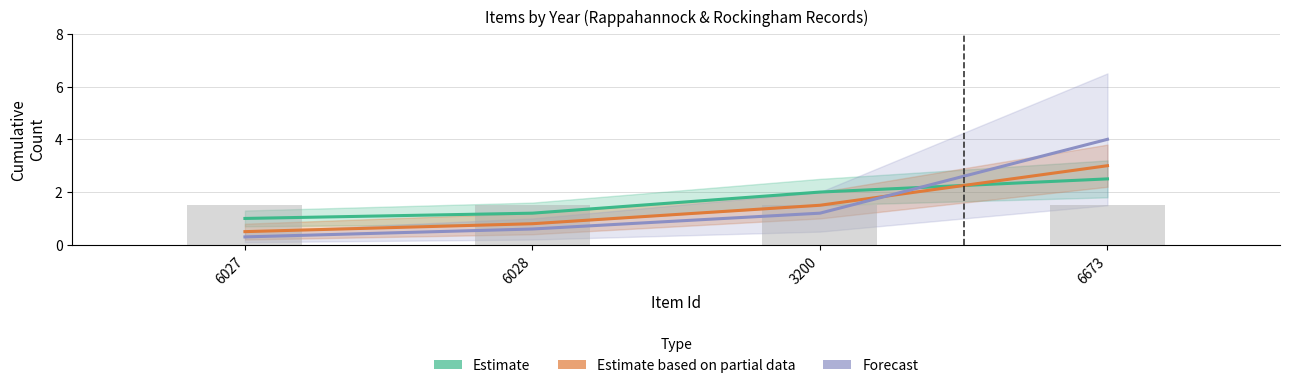

What is the difference between the second highest and minimum values in the Estimate series?

1.0